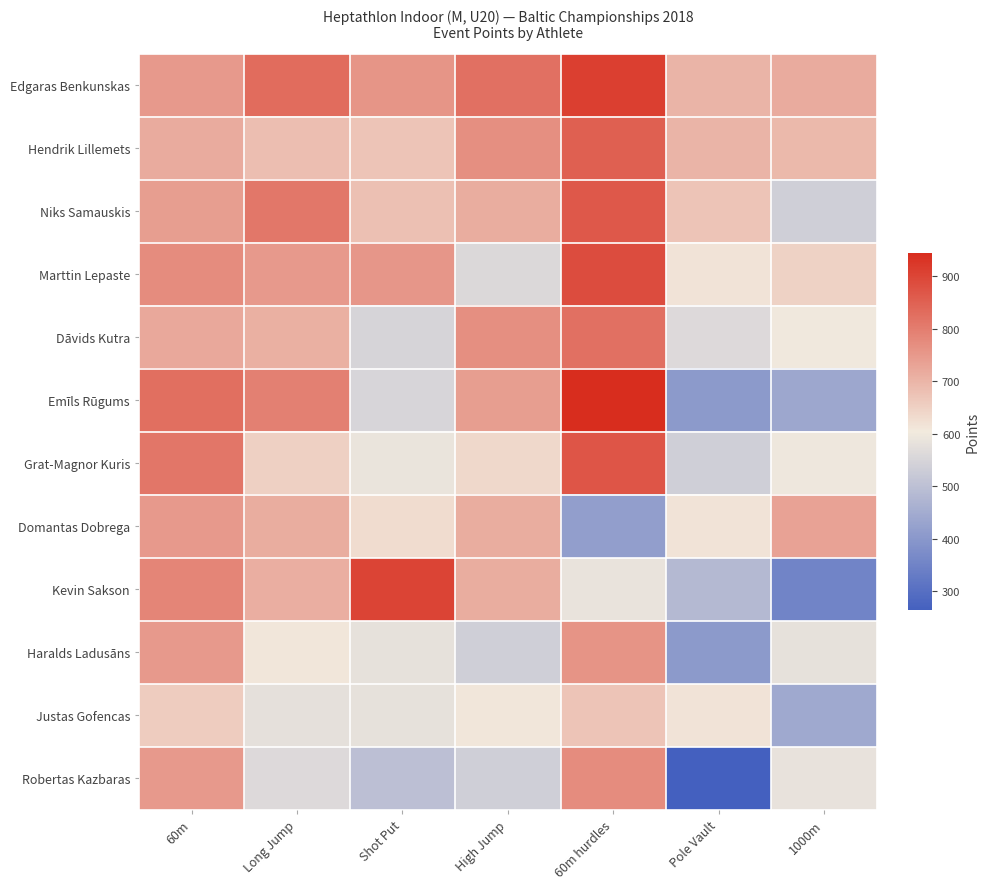

Which has a higher value, 60m hurdles or High Jump?

60m hurdles